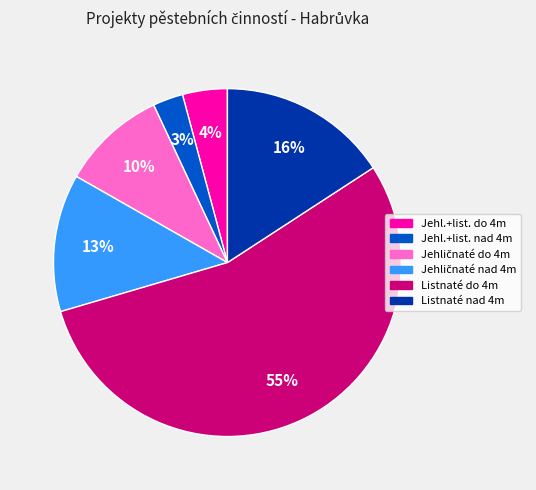

To the nearest percent, what is the average slice percentage?

17%